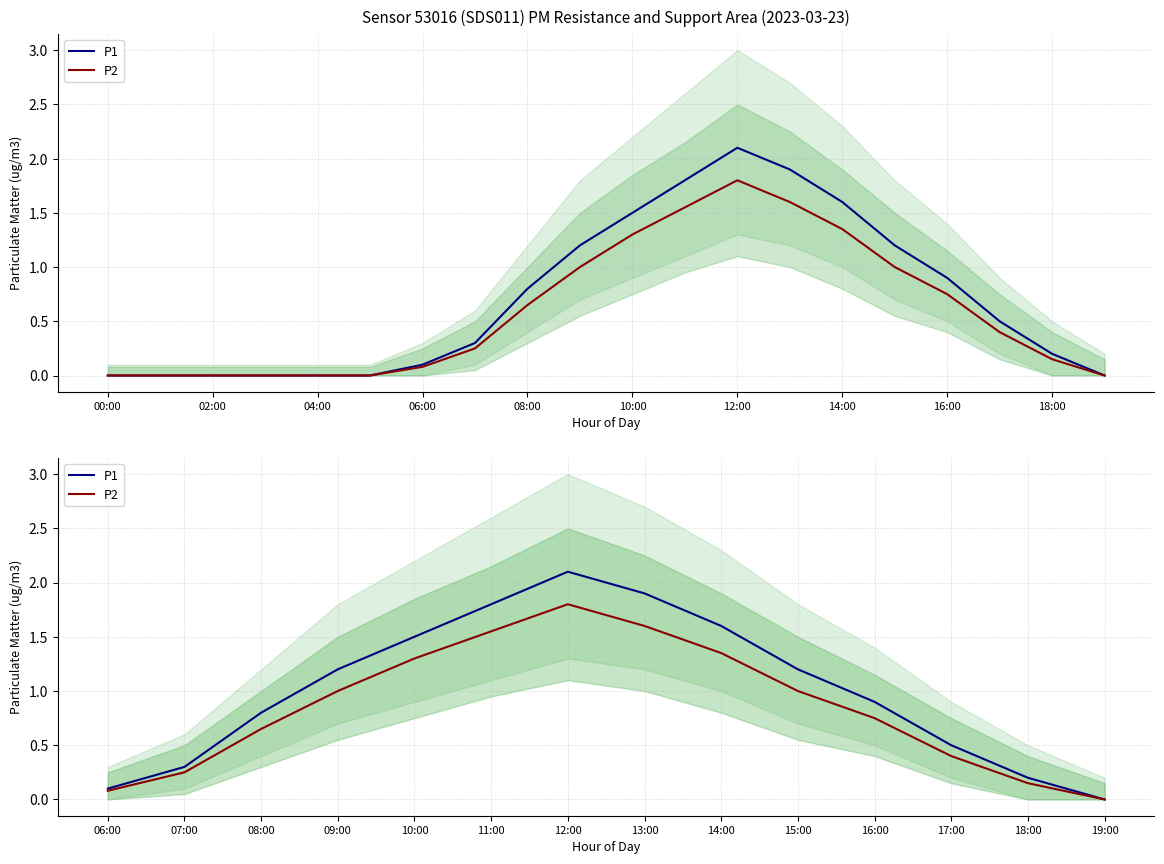

Between 15:00 and 19:00, which series saw the biggest shift?

P1